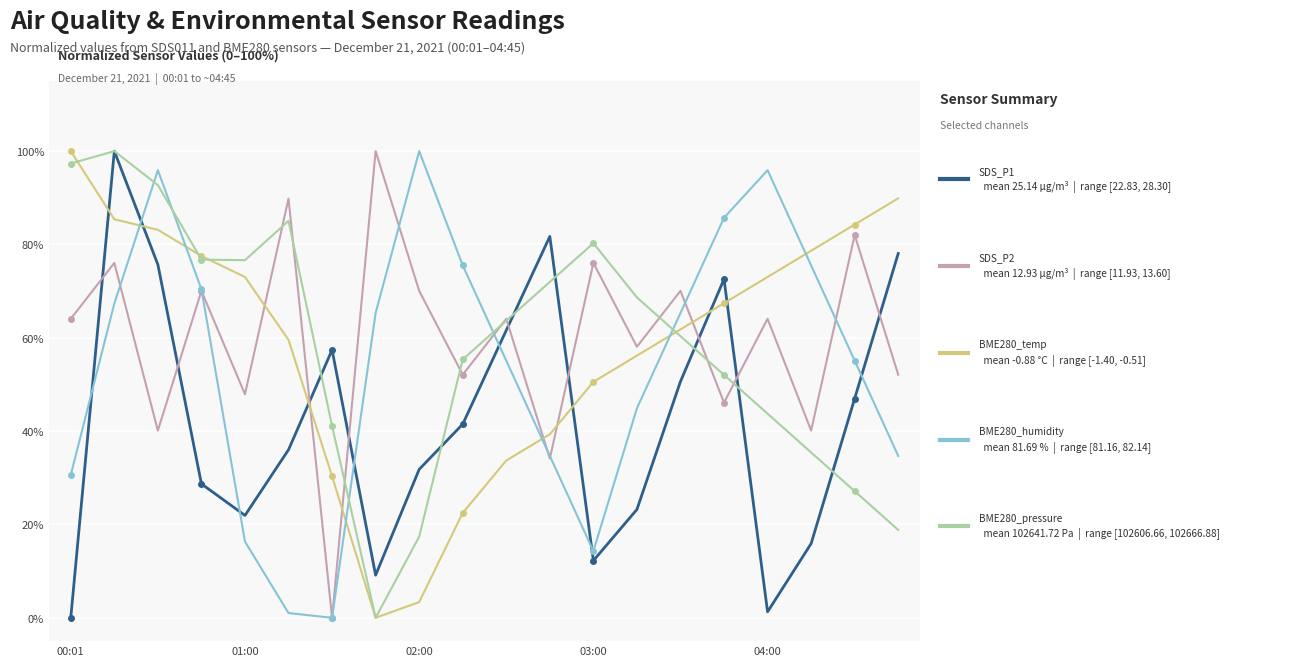

What is the greatest value displayed?

100.0